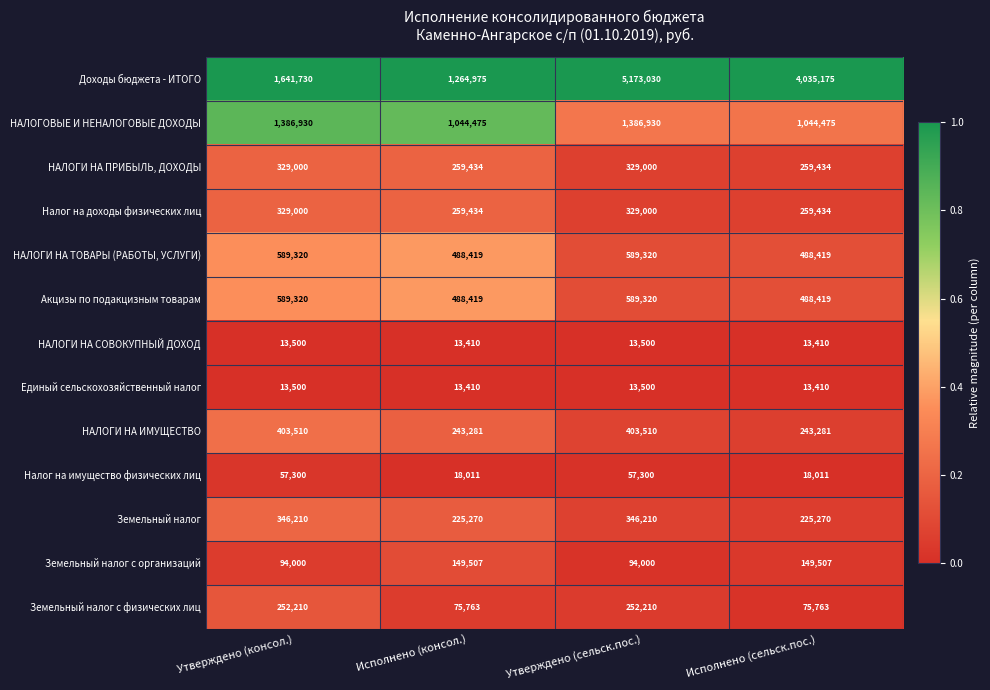

The Единый сельскохозяйственный налог series shows 23232 at Исполнено (консол.). True or false?

False